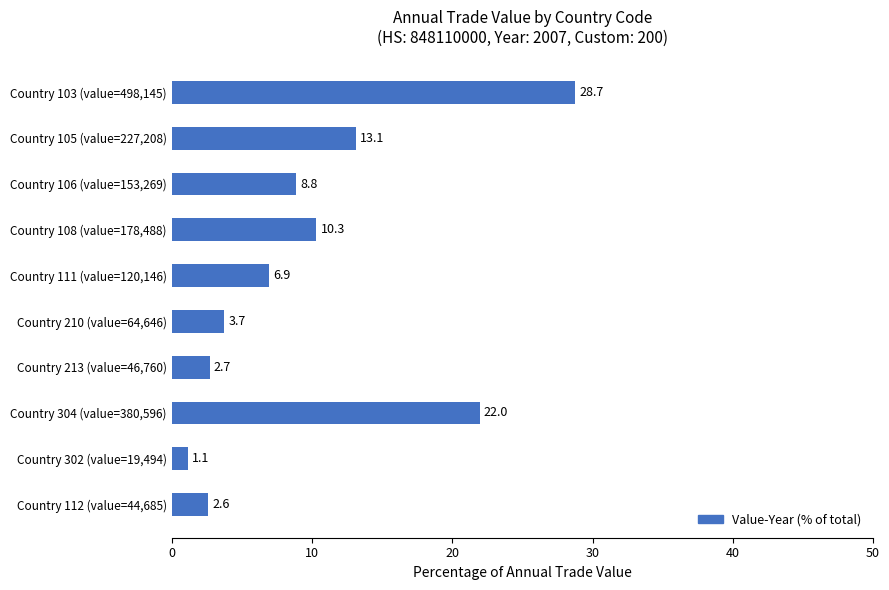

How many bars are there in total?

10